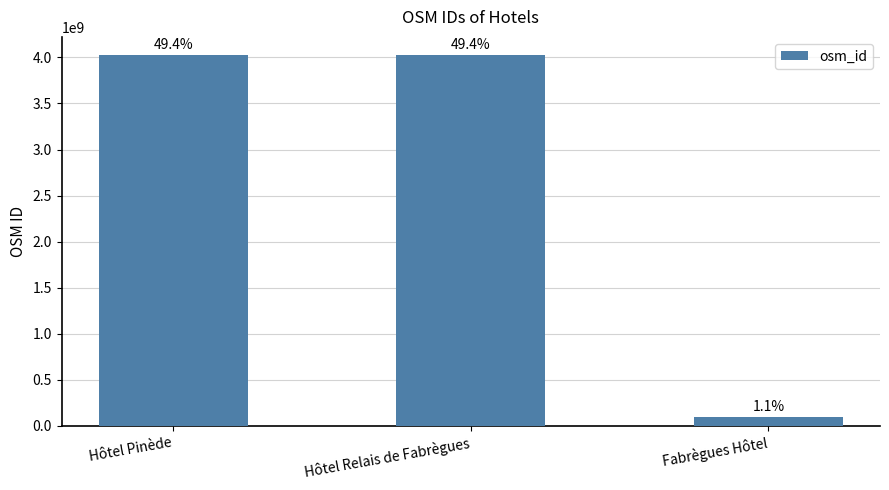

How many bars are there in total?

3